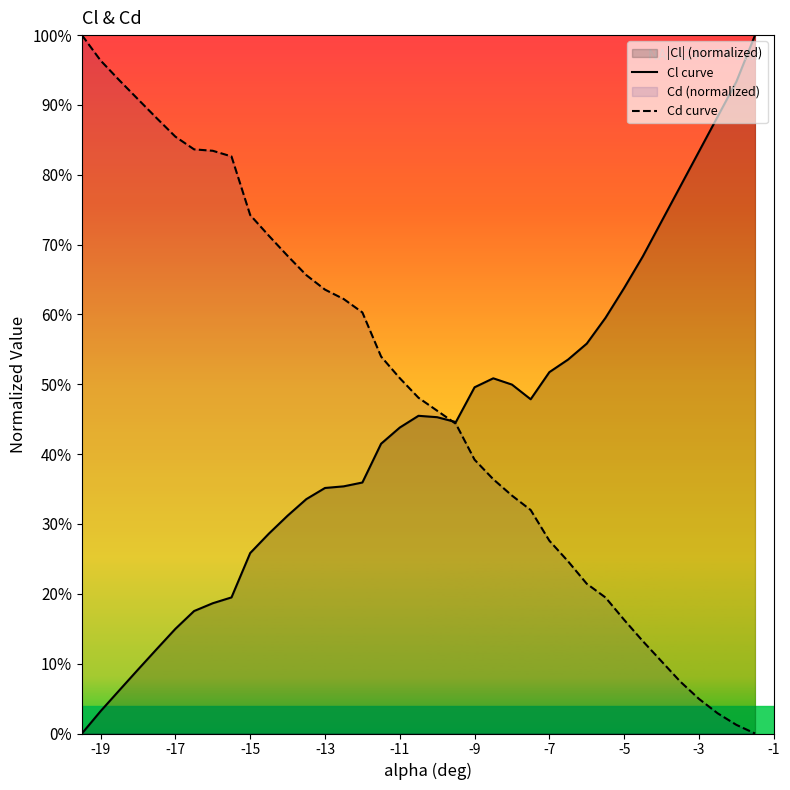

How many values in the Cl curve series exceed 0?

36